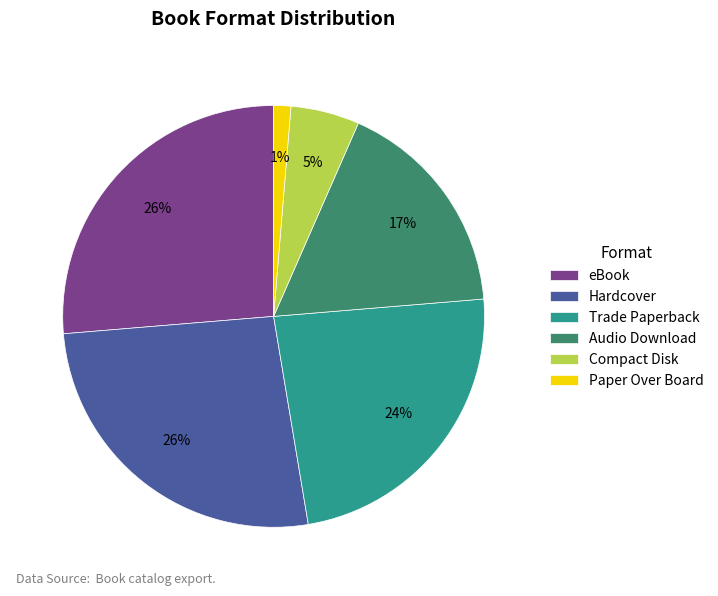

Approximately how many times larger is the value at eBook compared to Audio Download?

1.5